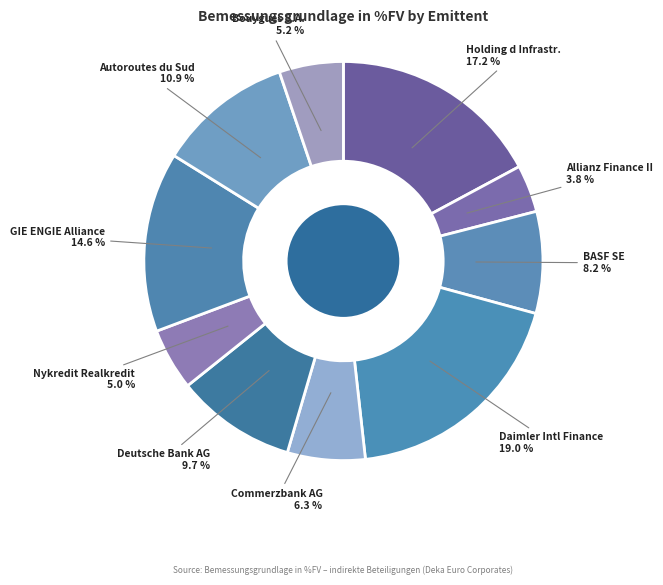

What is the smallest slice in the pie chart?

Allianz Finance II